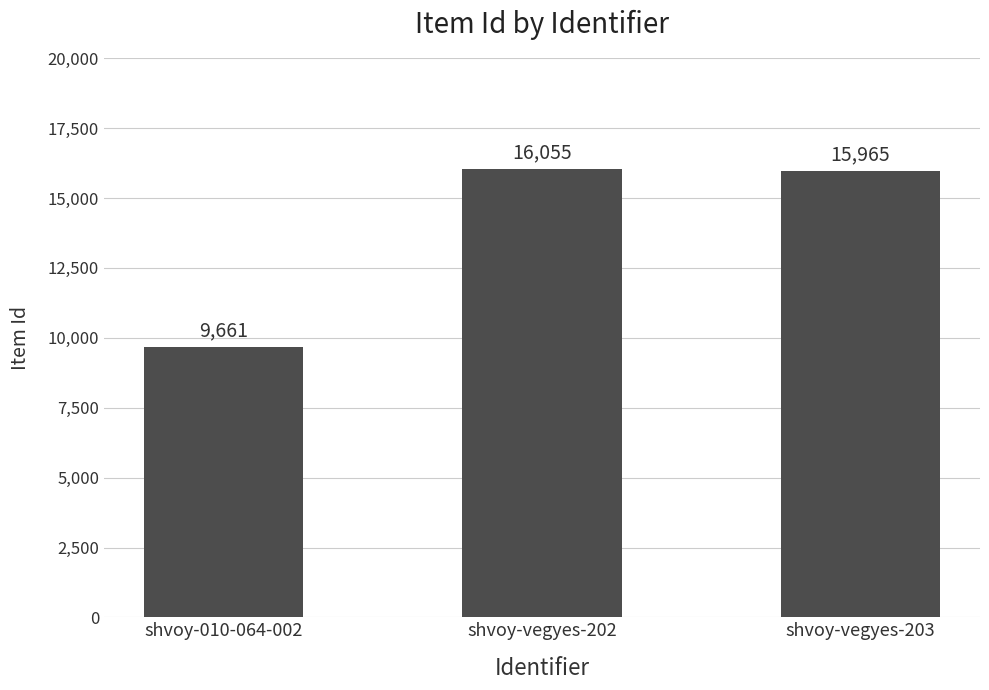

Is it true that the value at shvoy-010-064-002 is 6084?

False